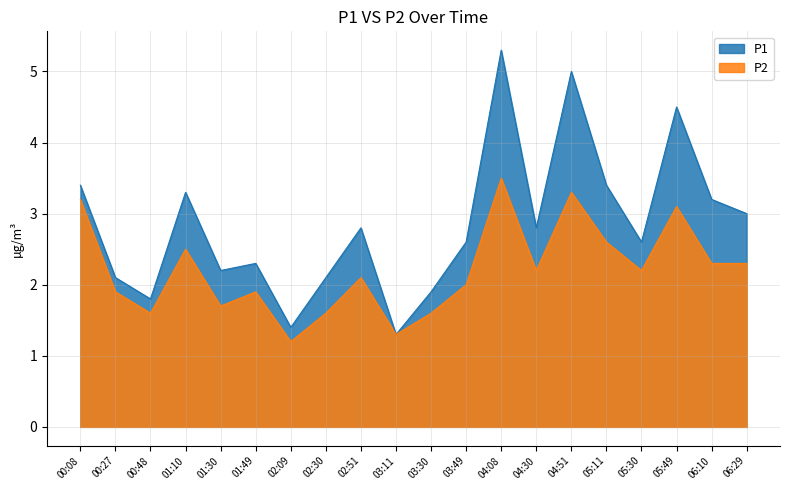

Reading left to right, extract all data points from this chart.

P1: 3.4	2.1	1.8	3.3	2.2	2.3	1.4	2.1	2.8	1.3	1.9	2.6	5.3	2.8	5.0	3.4	2.6	4.5	3.2	3.0
P2: 3.2	1.9	1.6	2.5	1.7	1.9	1.2	1.6	2.1	1.3	1.6	2.0	3.5	2.2	3.3	2.6	2.2	3.1	2.3	2.3